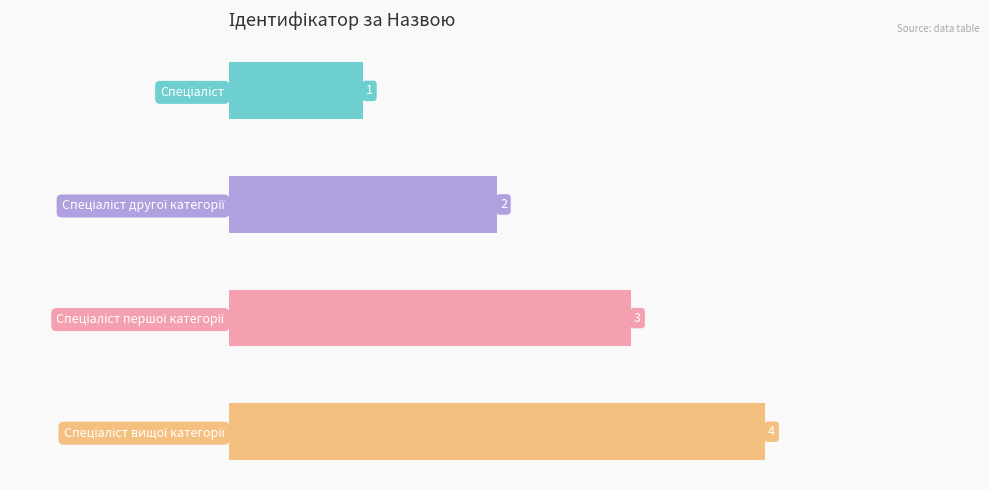

What is the value of the 2nd bar from the top?

2